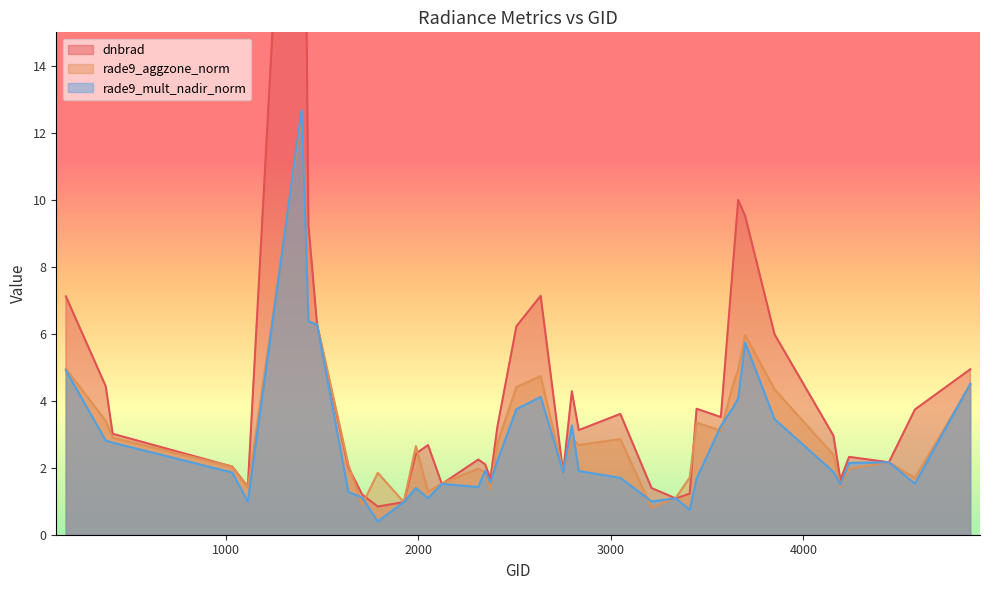

Between 4238 and 4445, which is larger?

4238